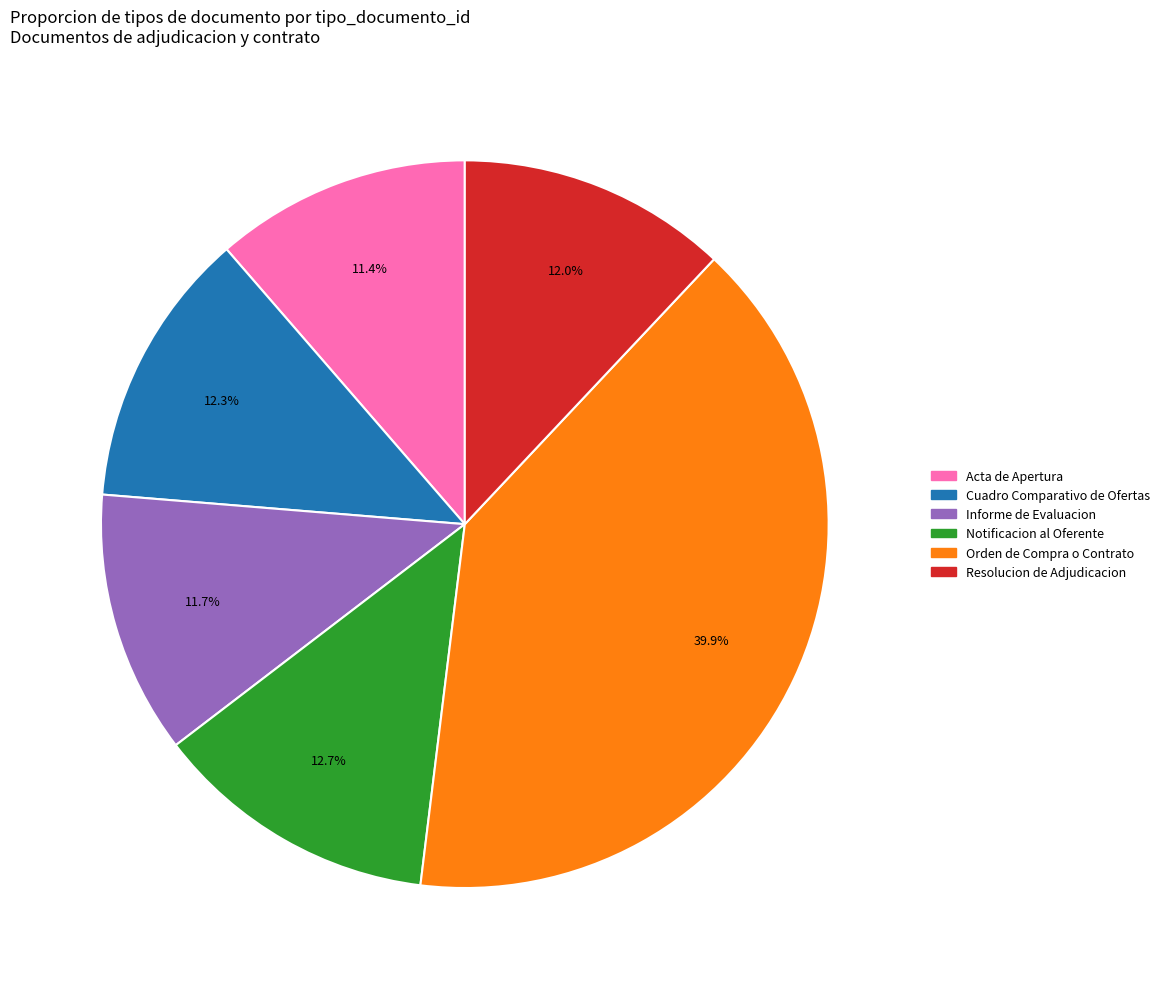

What is the largest slice in the pie chart?

Orden de Compra o Contrato